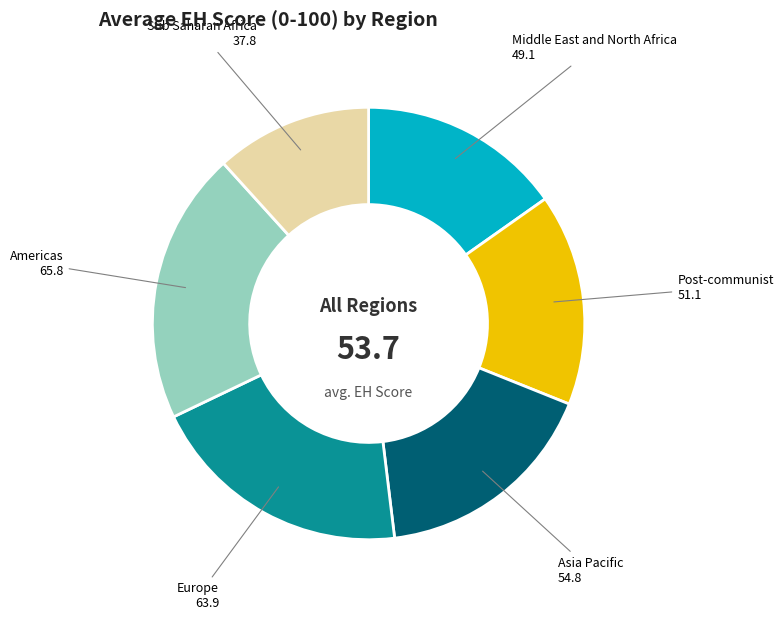

Is the sum of Europe and Americas greater than half?

No